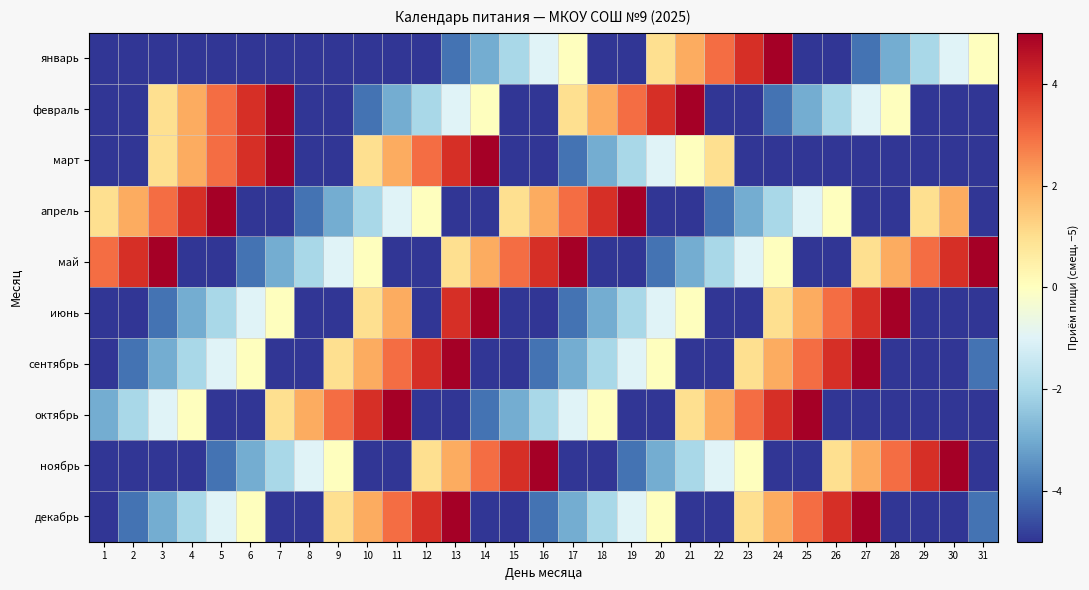

Which label corresponds to the smallest value in the chart?

1